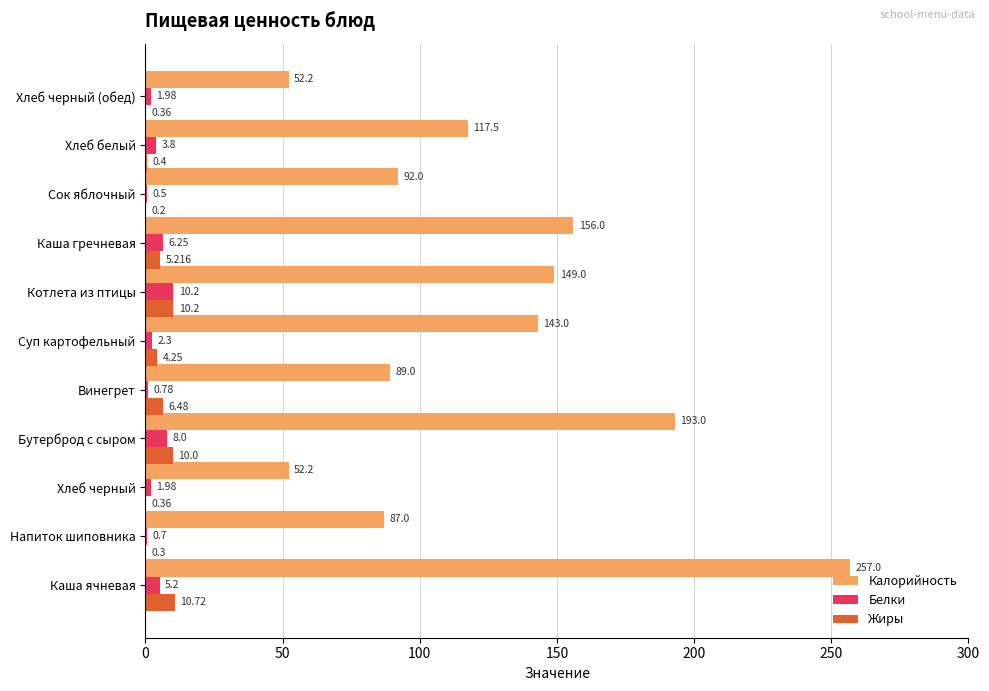

Which series changed the most between Напиток шиповника and Хлеб белый?

Калорийность